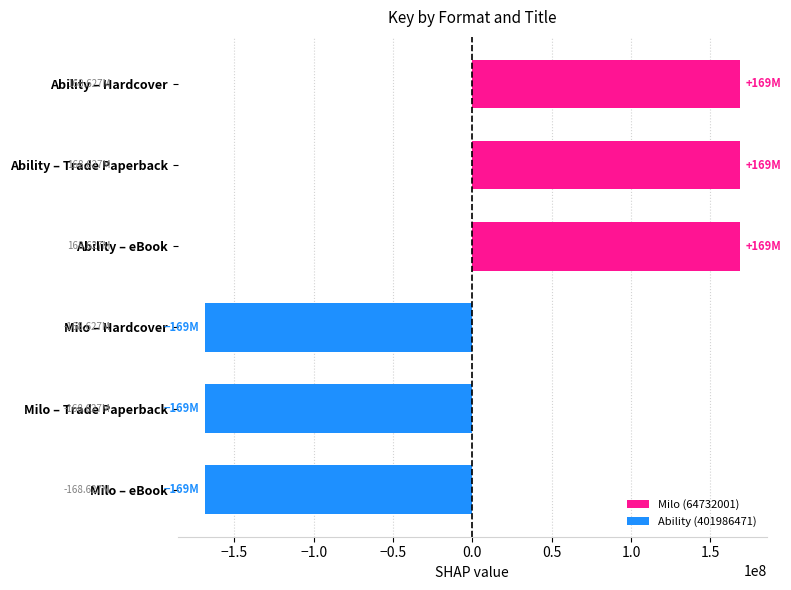

Are the bars grouped side by side (vs. stacked)?

No